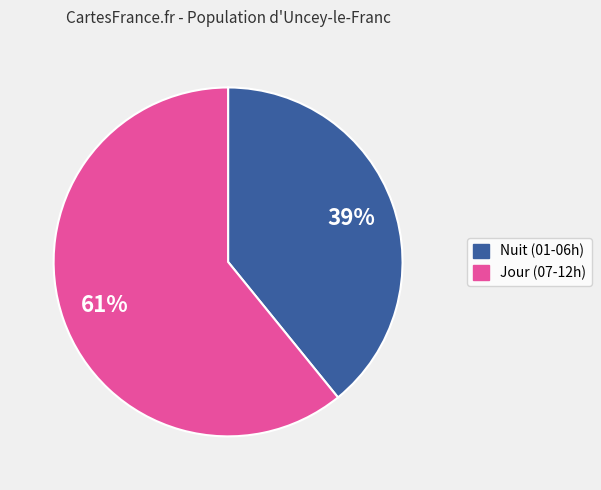

Count the number of slices in the pie.

2